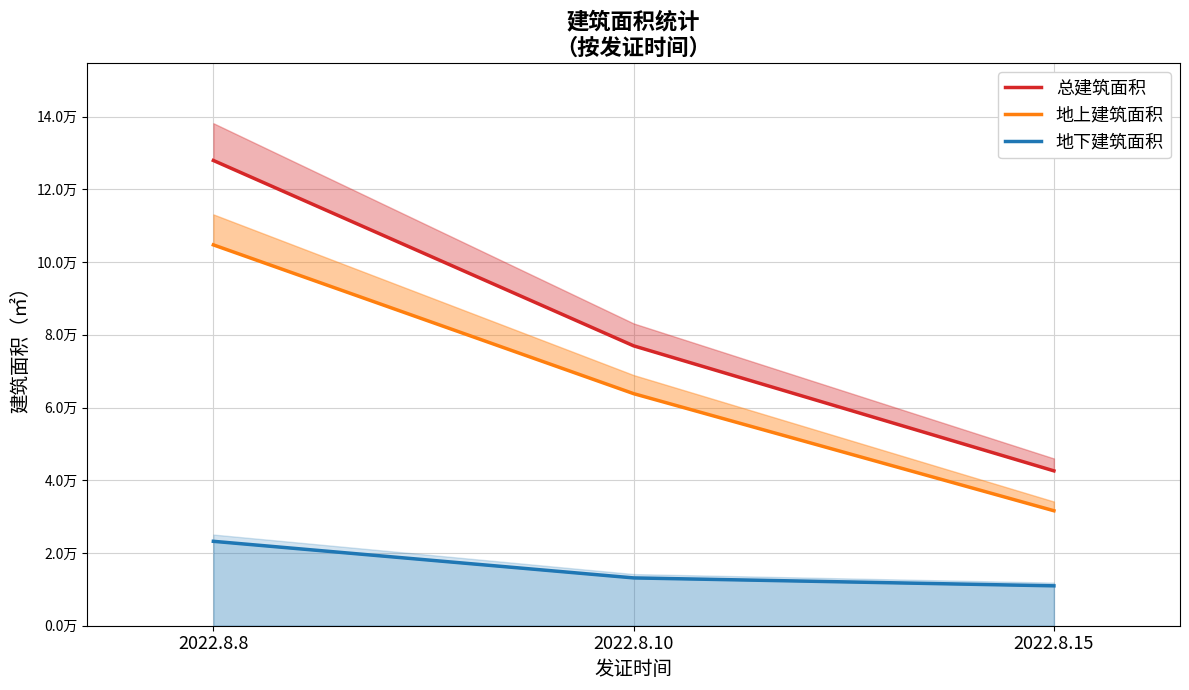

At which category is the sum across all series the highest?

2022.8.8